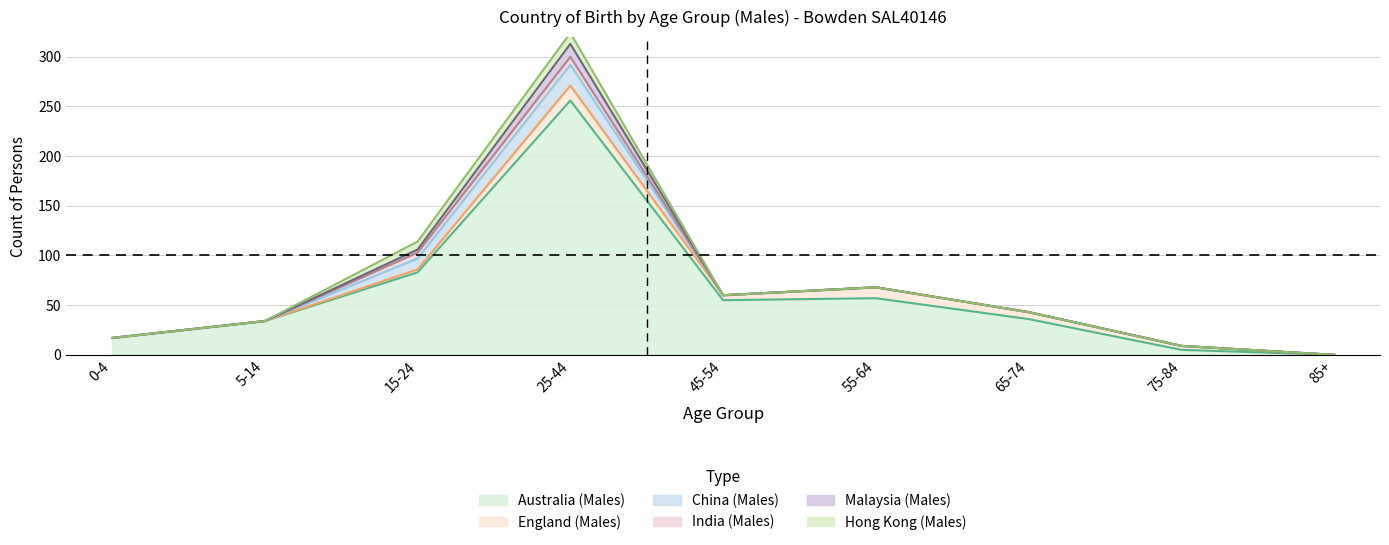

After their last crossing, which series has the higher values: England (Males) or Hong Kong (Males)?

England (Males)